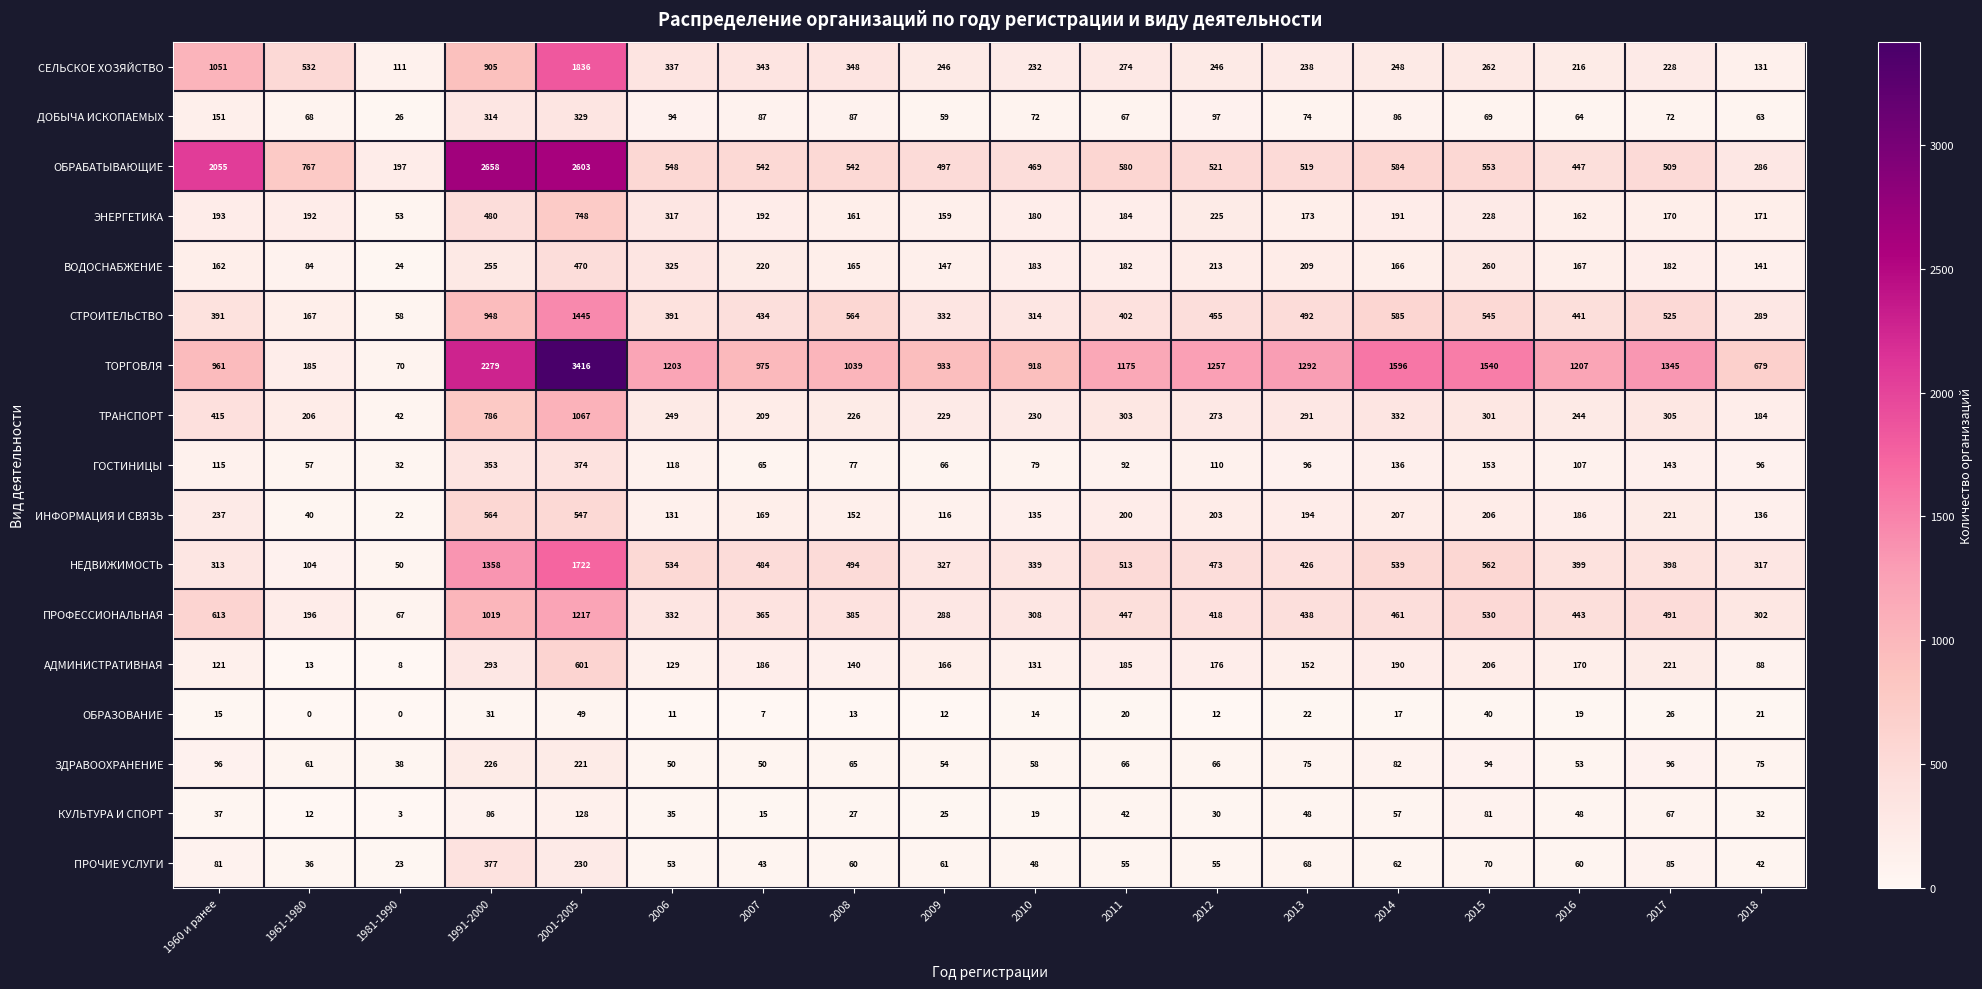

Rank the series by their maximum value, from highest to lowest.

ТОРГОВЛЯ, ОБРАБАТЫВАЮЩИЕ, СЕЛЬСКОЕ ХОЗЯЙСТВО, НЕДВИЖИМОСТЬ, СТРОИТЕЛЬСТВО, ПРОФЕССИОНАЛЬНАЯ, ТРАНСПОРТ, ЭНЕРГЕТИКА, АДМИНИСТРАТИВНАЯ, ИНФОРМАЦИЯ И СВЯЗЬ, ВОДОСНАБЖЕНИЕ, ПРОЧИЕ УСЛУГИ, ГОСТИНИЦЫ, ДОБЫЧА ИСКОПАЕМЫХ, ЗДРАВООХРАНЕНИЕ, КУЛЬТУРА И СПОРТ, ОБРАЗОВАНИЕ